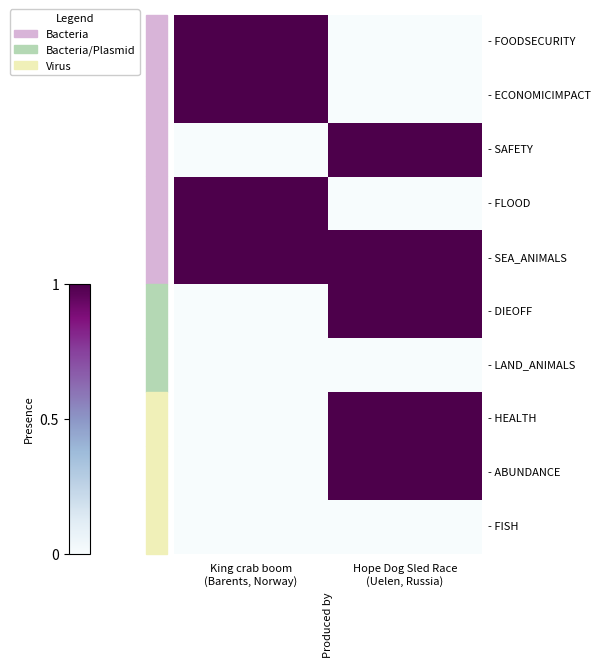

What is the difference between the highest and lowest values at Hope Dog Sled Race
(Uelen, Russia)?

1